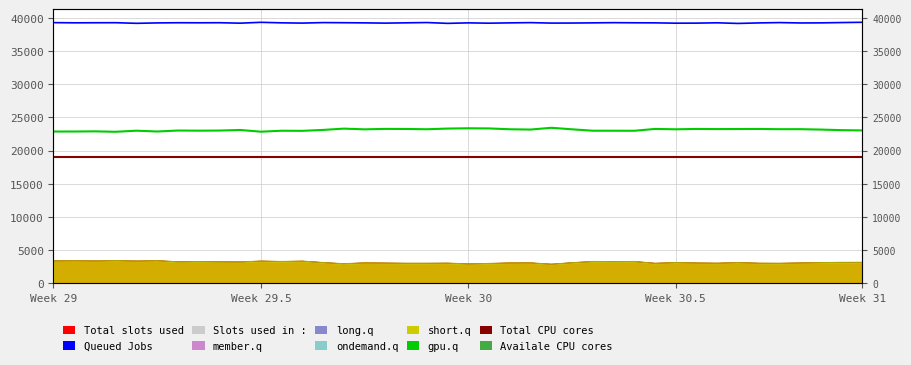

How many distinct data groups are displayed?

4